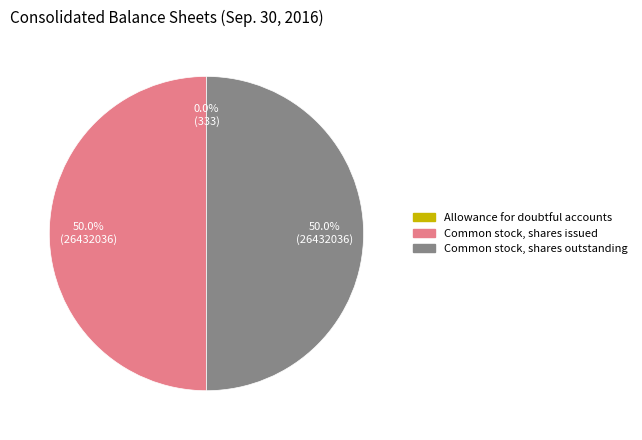

What percentage is NOT represented by Common stock, shares issued?

50.0%